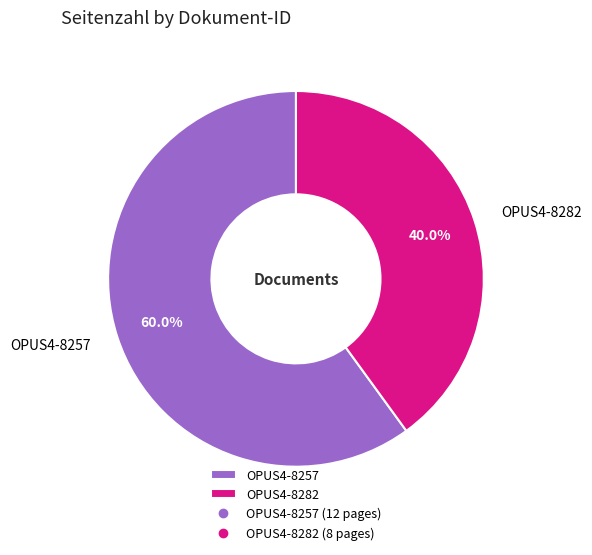

To the nearest percent, what is the average slice percentage?

50%